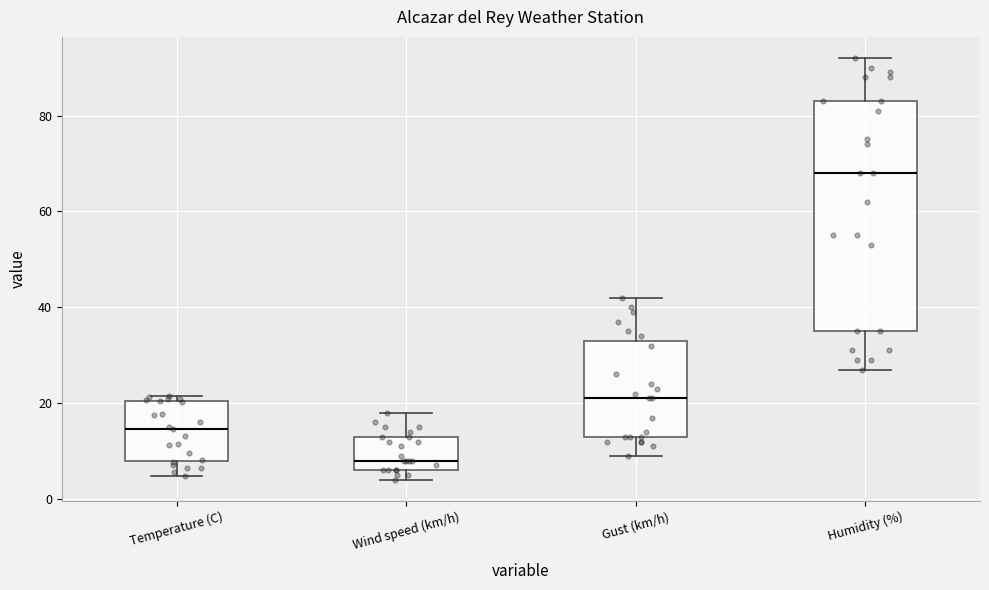

Reading left to right, read every box against the y-axis: the position of its median line, the range the box covers, and the ends of its whiskers. The values are not printed on the chart, so give them approximately, as read against the axis.

Temperature (C): median 14, box 8 to 20, whiskers 4 to 22
Wind speed (km/h): median 8, box 6 to 14, whiskers 4 to 18
Gust (km/h): median 22, box 14 to 34, whiskers 10 to 42
Humidity (%): median 68, box 36 to 84, whiskers 28 to 92